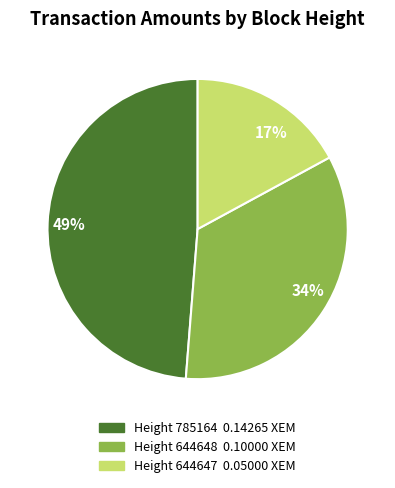

To the nearest percent, what is the combined percentage of Height 785164 0.14265 XEM and Height 644648 0.10000 XEM?

83%